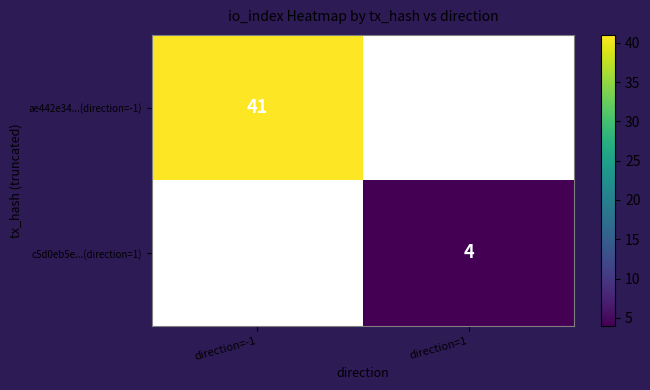

True or false: ae442e34...(direction=-1) has a value of 41 at direction=-1.

True